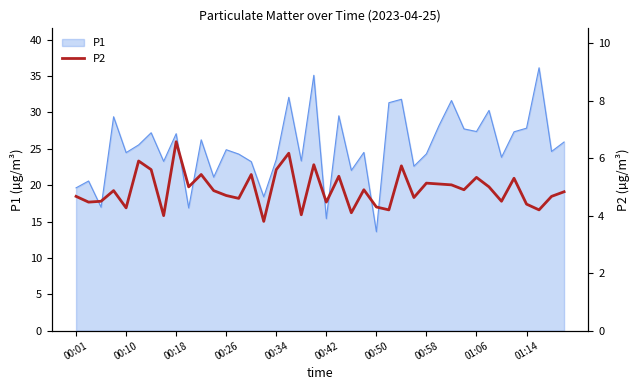

The value of P1 at 01:14 is 27.8. True or false?

True